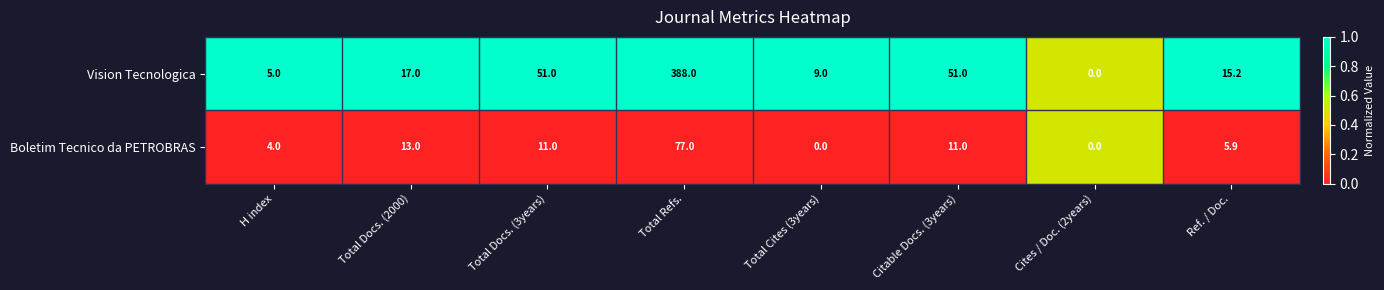

At which category is the sum across all series the highest?

Total Refs.